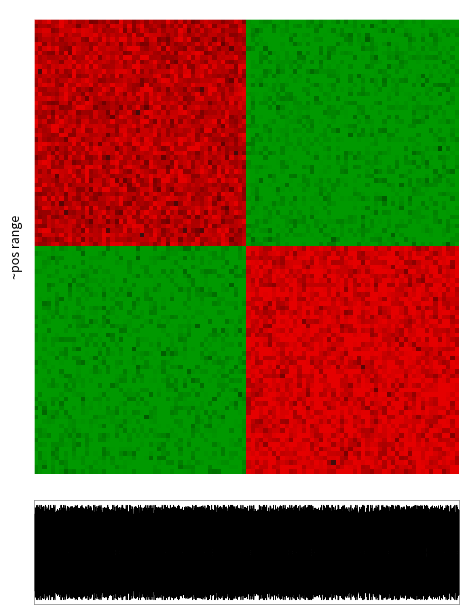

The 910 series shows 0.0 at 852. True or false?

True